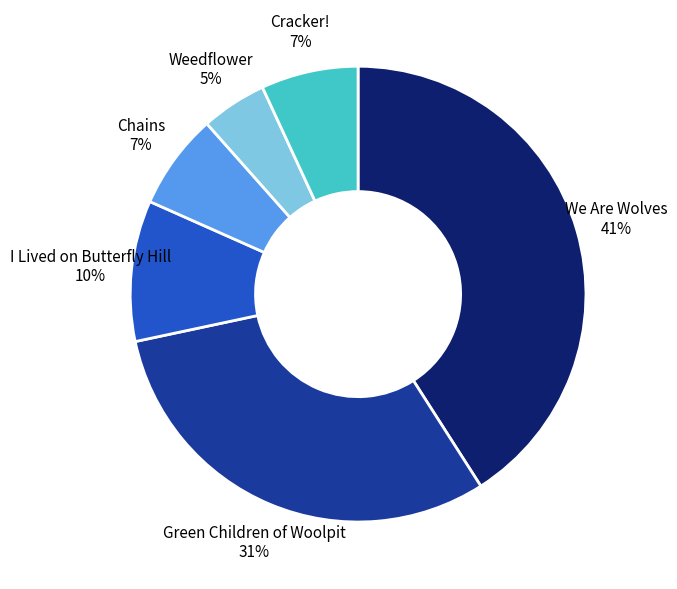

True or false: Green Children of Woolpit accounts for 17% of the total.

False